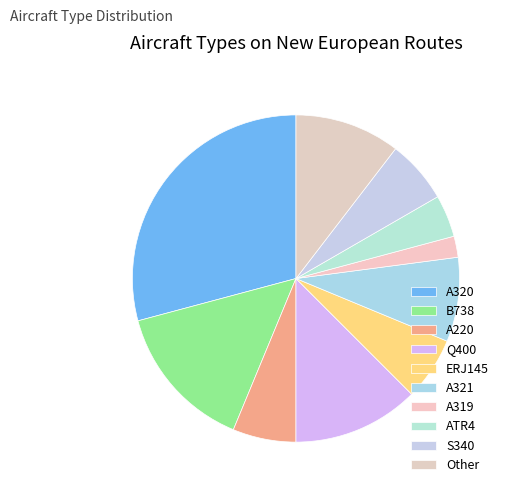

Count the number of slices in the pie.

10